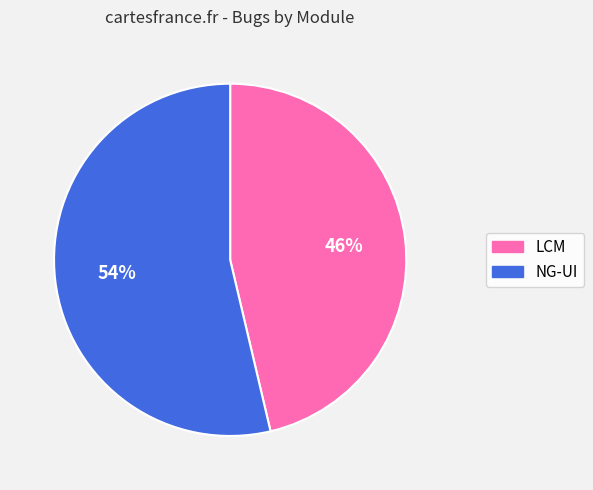

What is the majority slice?

NG-UI